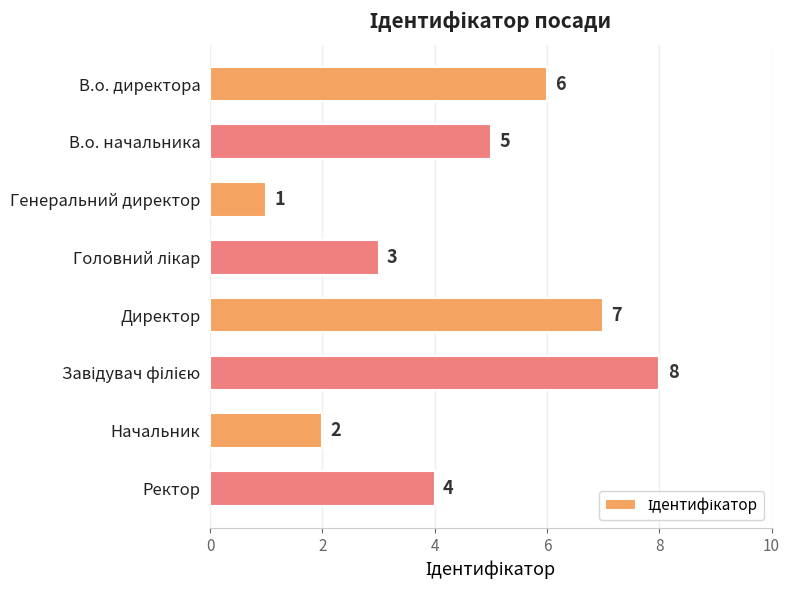

Count the values in the range 3 to 7.

5